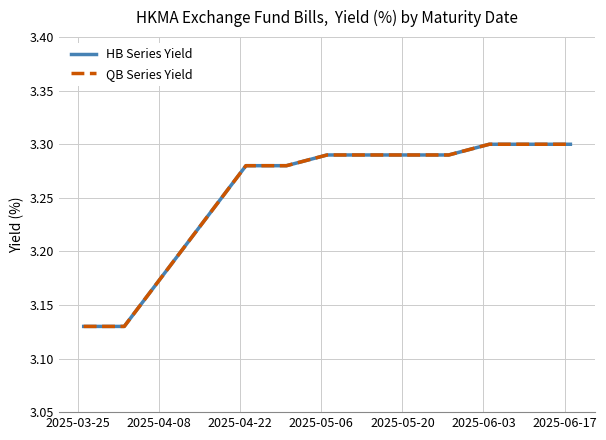

Does the chart have visible grid lines?

Yes